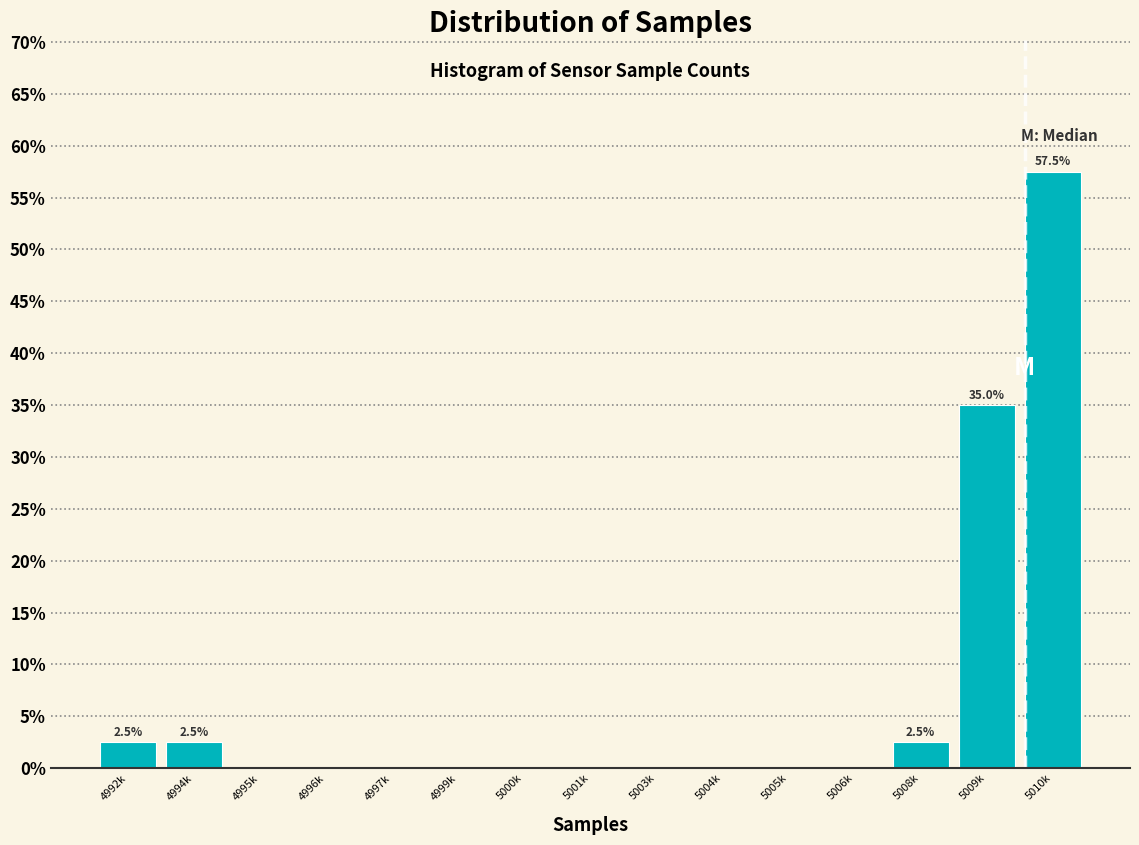

Reading left to right, extract all data points from this chart.

4992k=2.5	4994k=2.5	4995k=0.0	4996k=0.0	4997k=0.0	4999k=0.0	5000k=0.0	5001k=0.0	5003k=0.0	5004k=0.0	5005k=0.0	5006k=0.0	5008k=2.5	5009k=35.0	5010k=57.5